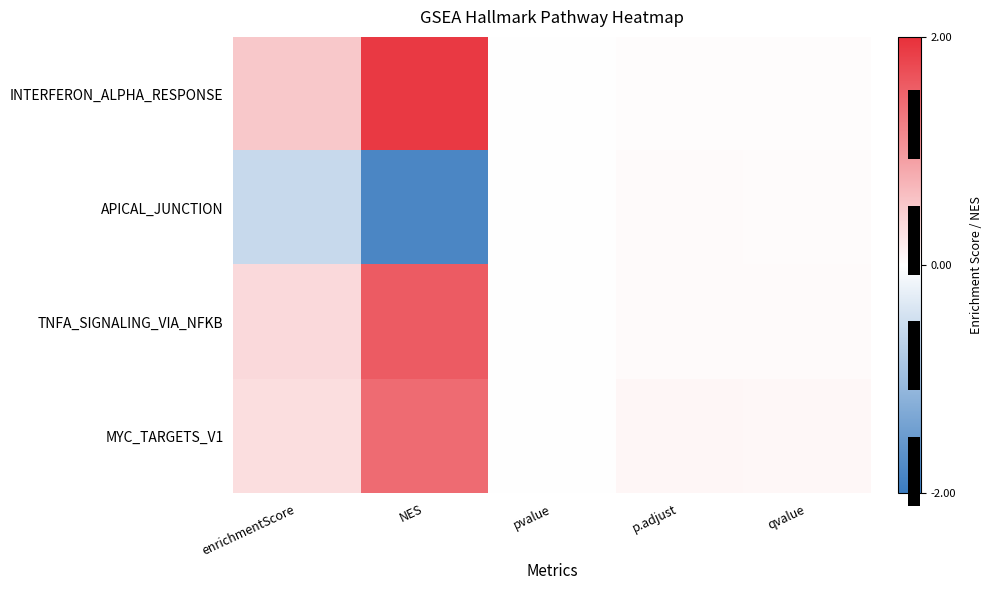

Is it true that TNFA_SIGNALING_VIA_NFKB equals 1.6 at NES?

True